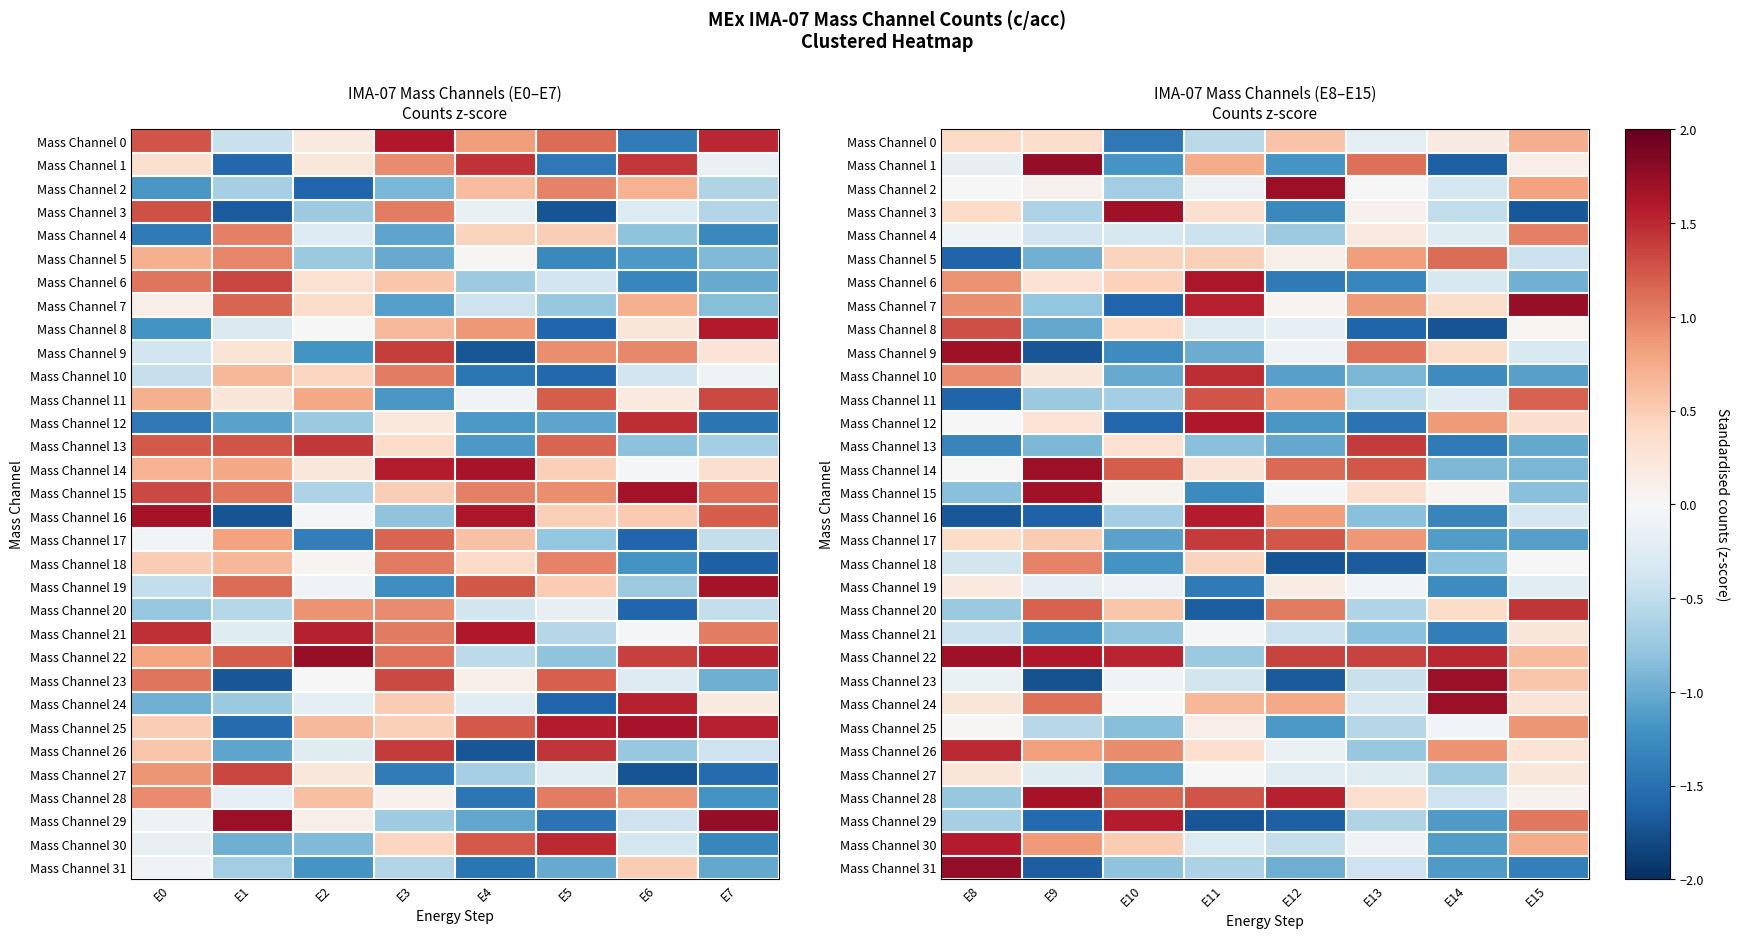

List the series in order of their peak value, highest first.

Mass Channel 31, Mass Channel 1, Mass Channel 7, Mass Channel 23, Mass Channel 14, Mass Channel 2, Mass Channel 24, Mass Channel 9, Mass Channel 3, Mass Channel 22, Mass Channel 15, Mass Channel 28, Mass Channel 6, Mass Channel 12, Mass Channel 30, Mass Channel 16, Mass Channel 29, Mass Channel 26, Mass Channel 10, Mass Channel 20, Mass Channel 13, Mass Channel 17, Mass Channel 8, Mass Channel 11, Mass Channel 5, Mass Channel 4, Mass Channel 18, Mass Channel 25, Mass Channel 0, Mass Channel 27, Mass Channel 21, Mass Channel 19